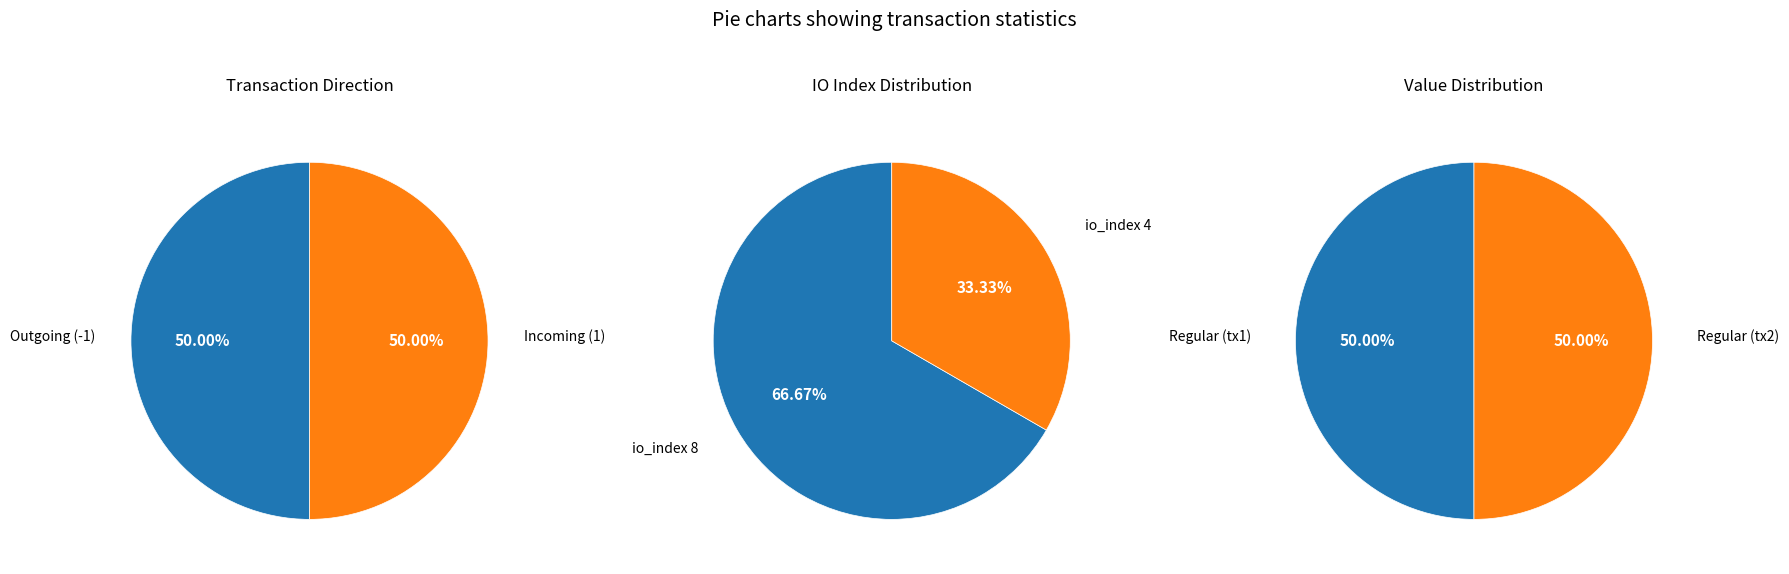

Count the number of slices in the pie.

2